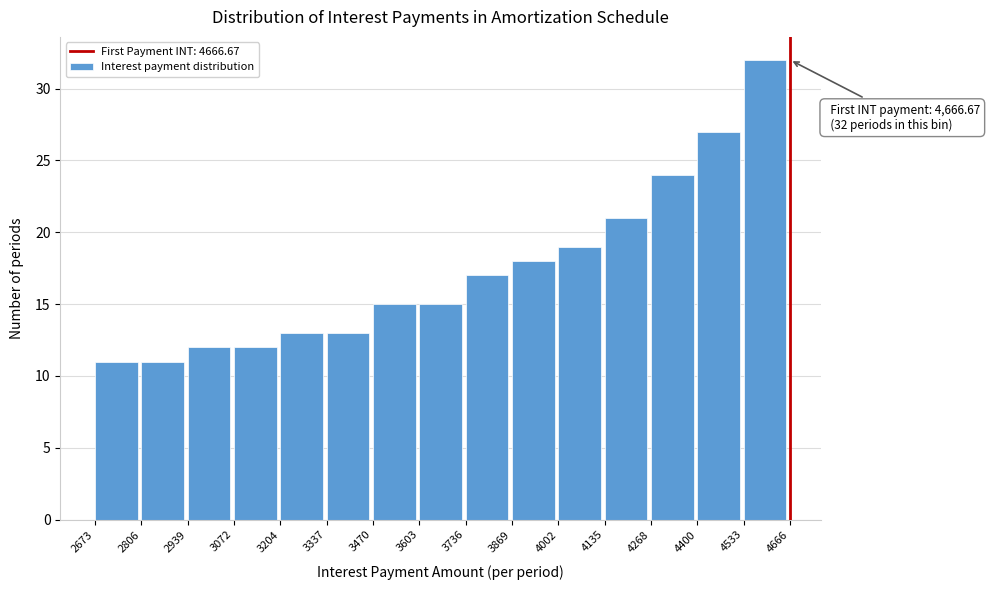

Over which range of the x-axis is the bar tallest?

4533 to 4666